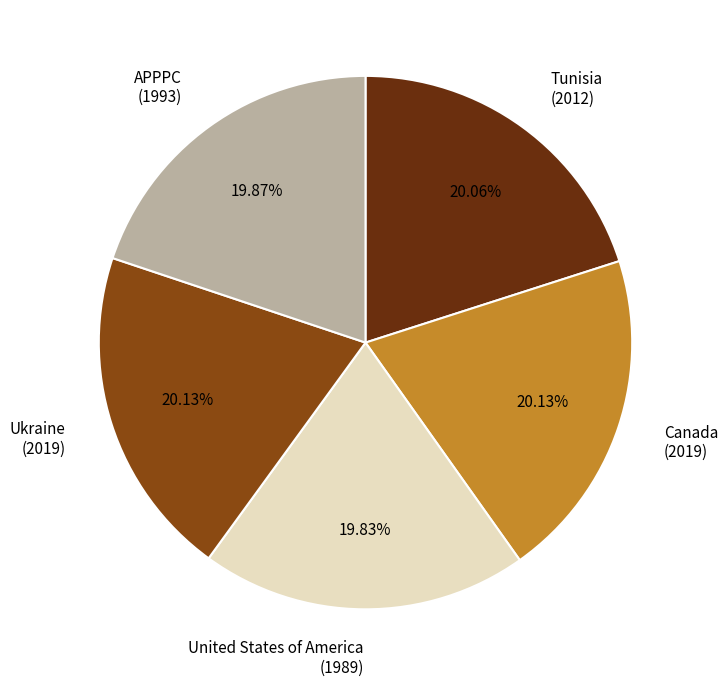

What is the ratio of the value at APPPC (1993) to the value at Ukraine (2019)?

1.0